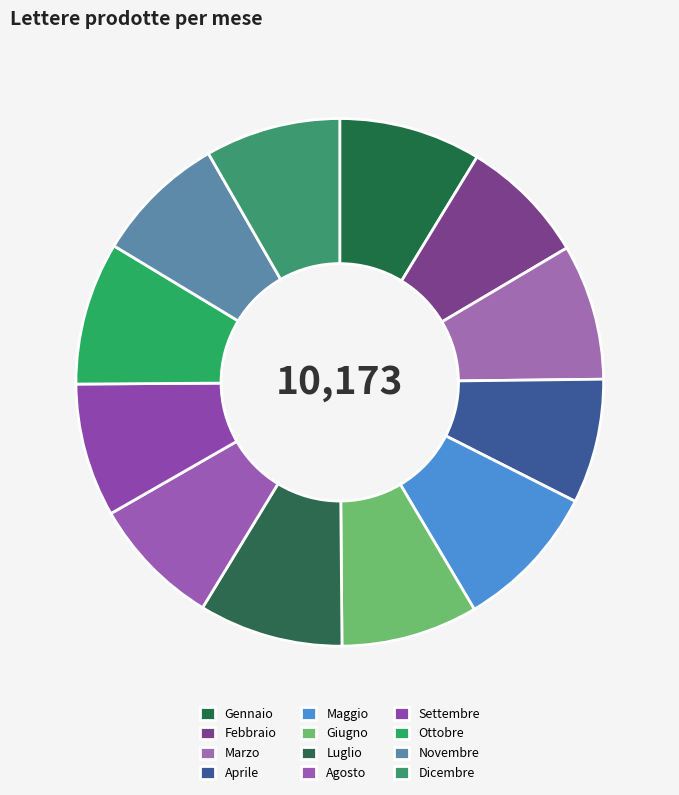

Does Marzo account for over 50% of the chart?

No